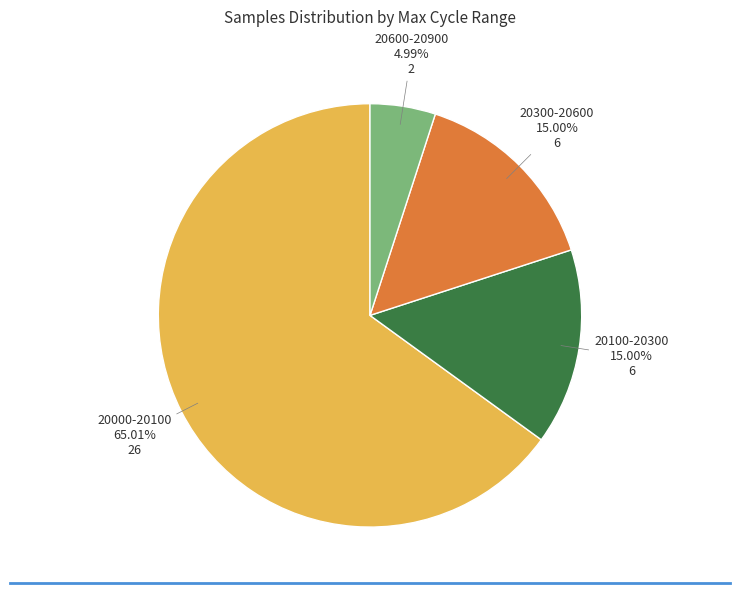

How many segments does this pie chart have?

4